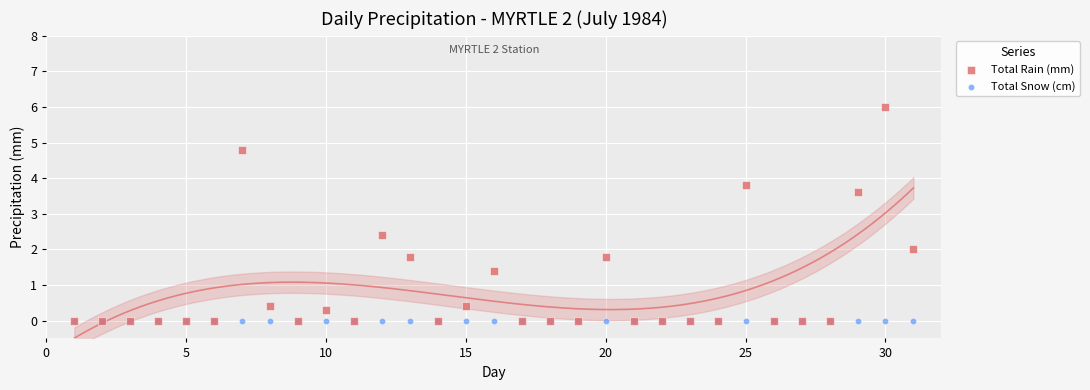

Which series reaches the maximum Y coordinate?

Total Rain (mm)